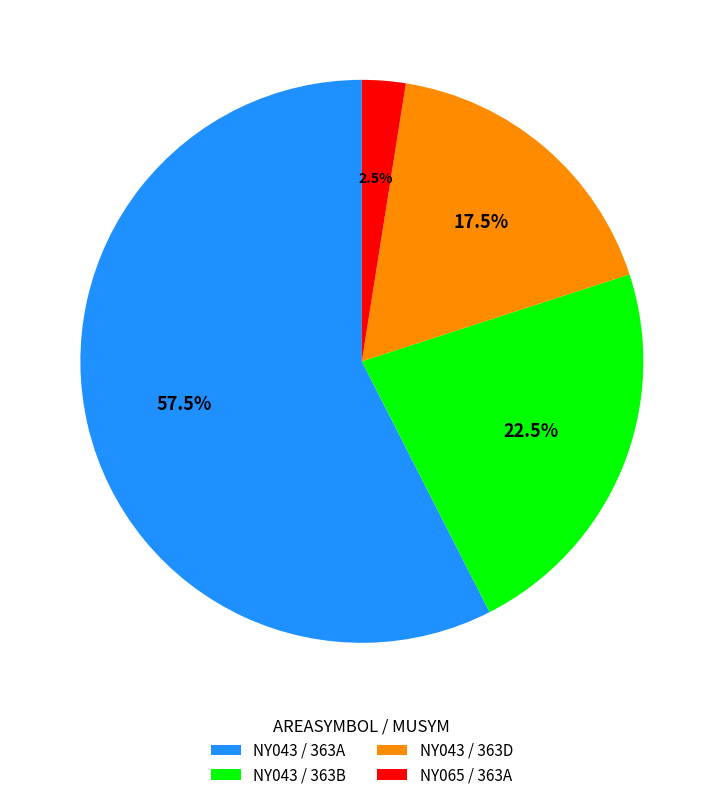

What is the smallest slice in the pie chart?

NY065 / 363A